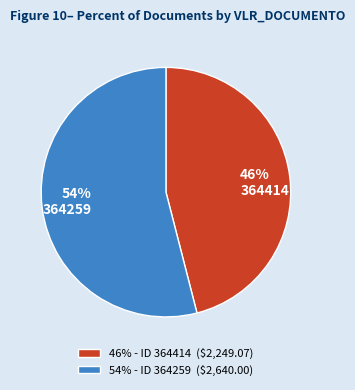

Does any single category account for the majority?

Yes